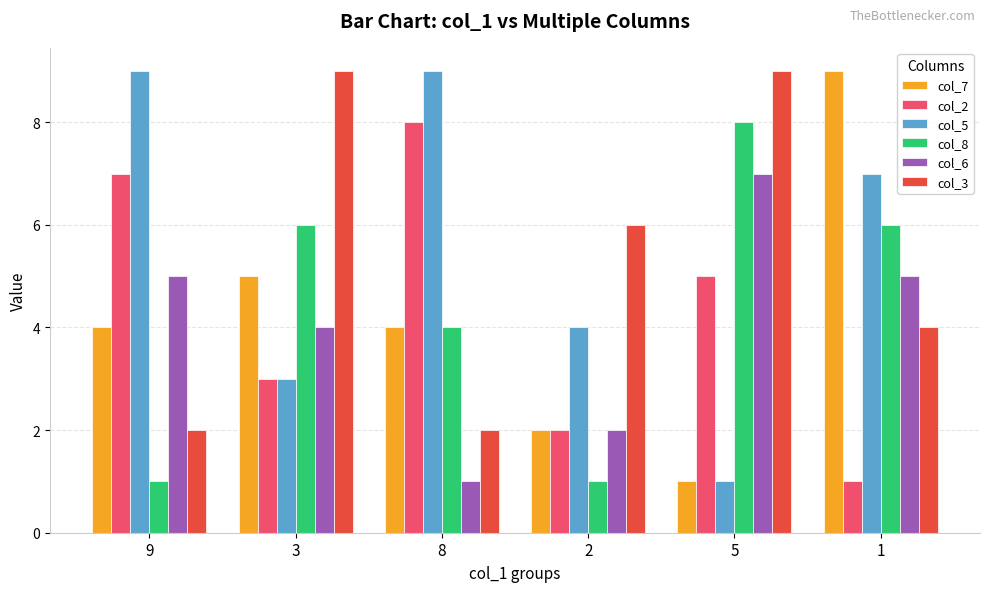

At which category is the sum across all series the highest?

1